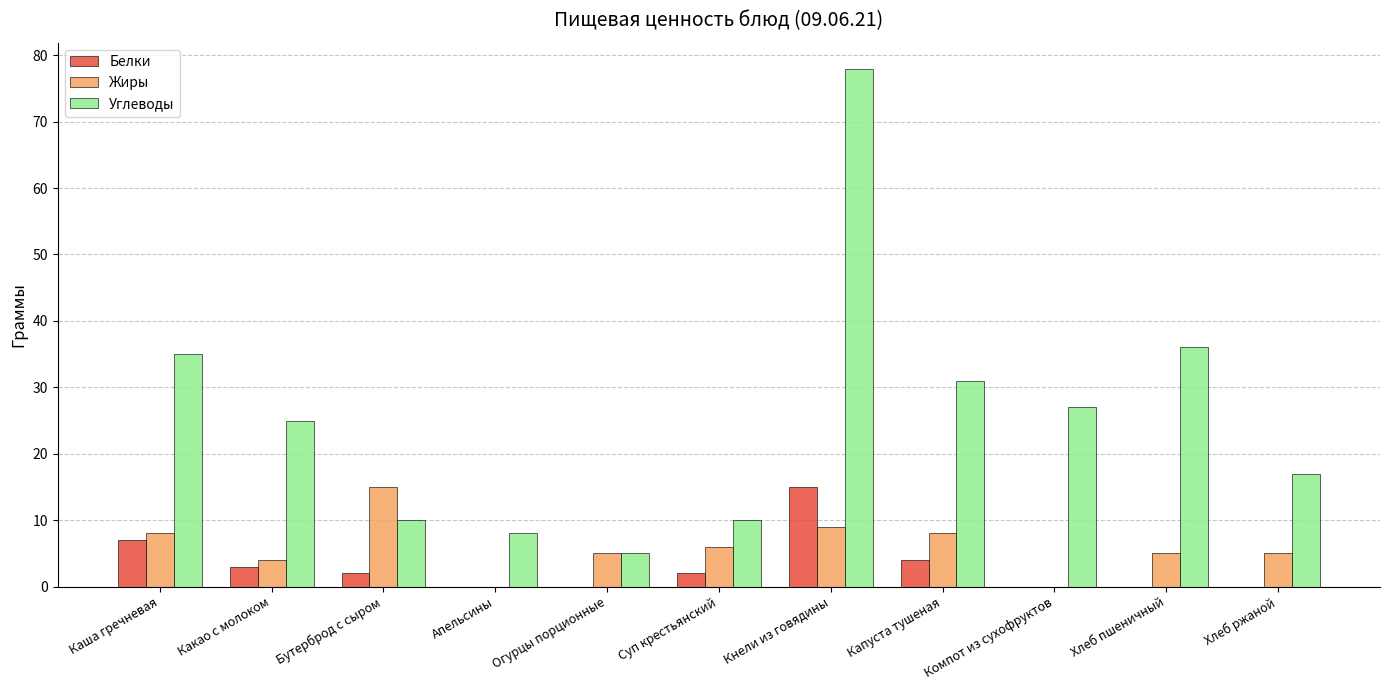

Which series changed the most between Каша гречневая and Хлеб ржаной?

Углеводы